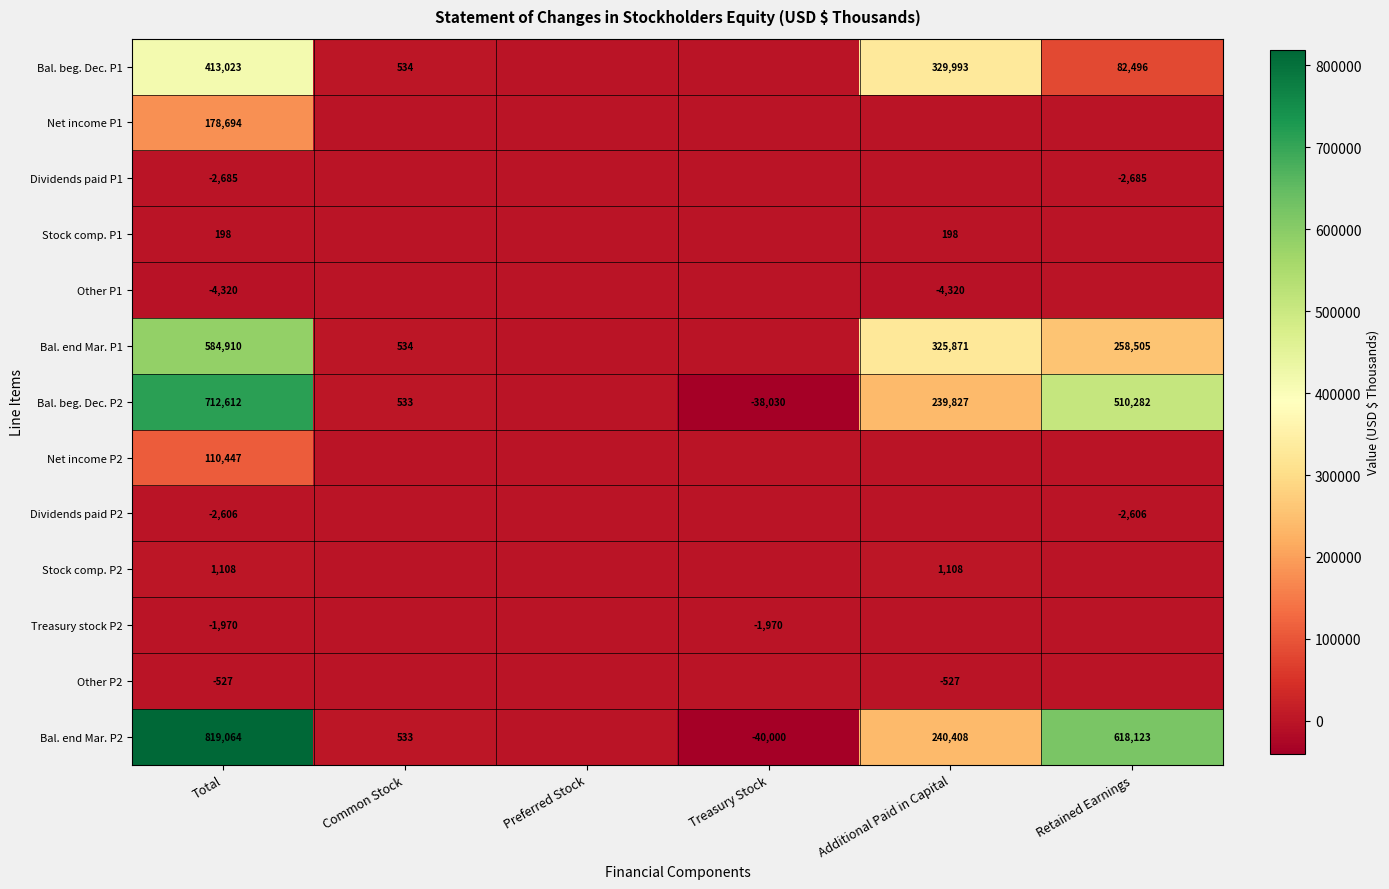

True or false: Treasury stock P2 has a value of -3380 at Total.

False